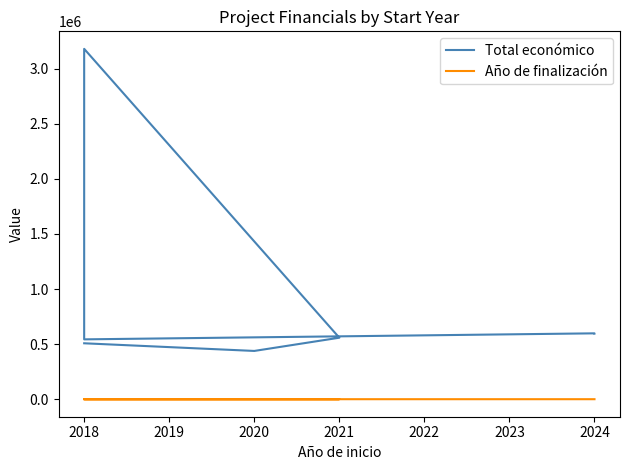

What is the total value across all series at 2018?

546657